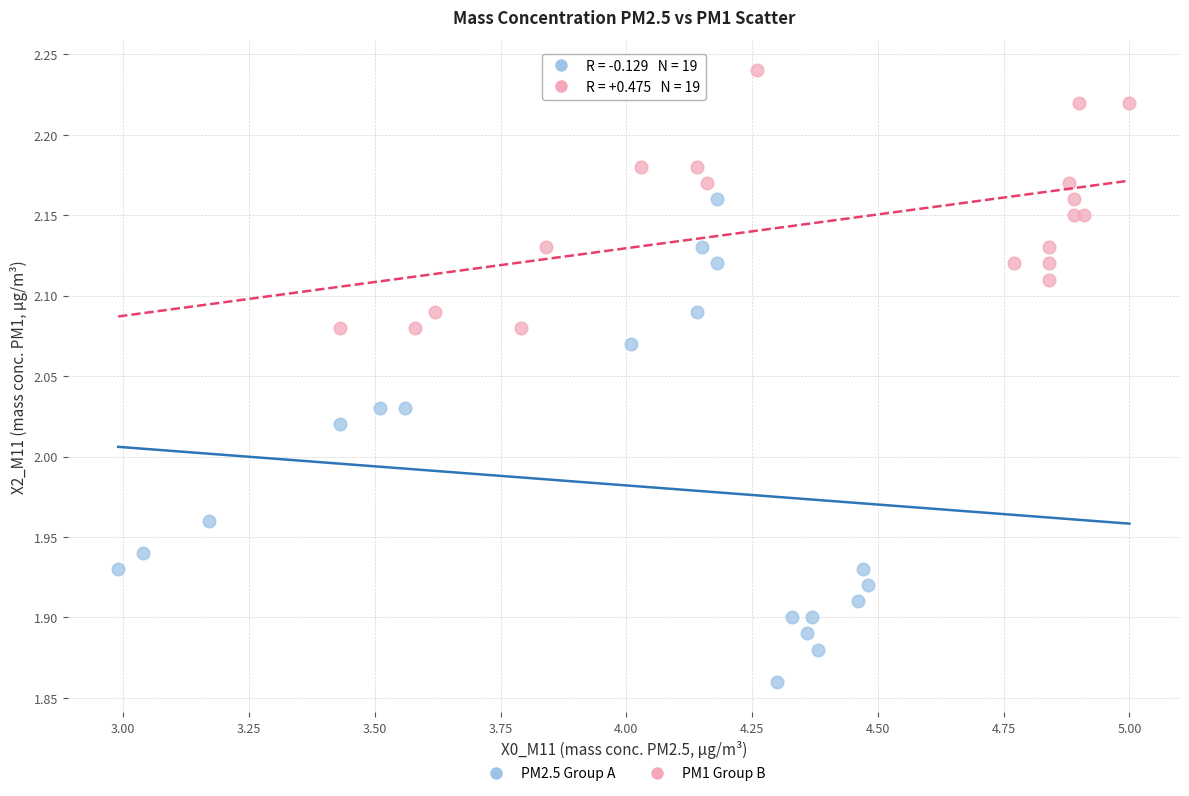

What are all the series names shown in the legend?

PM2.5 Group A, PM1 Group B